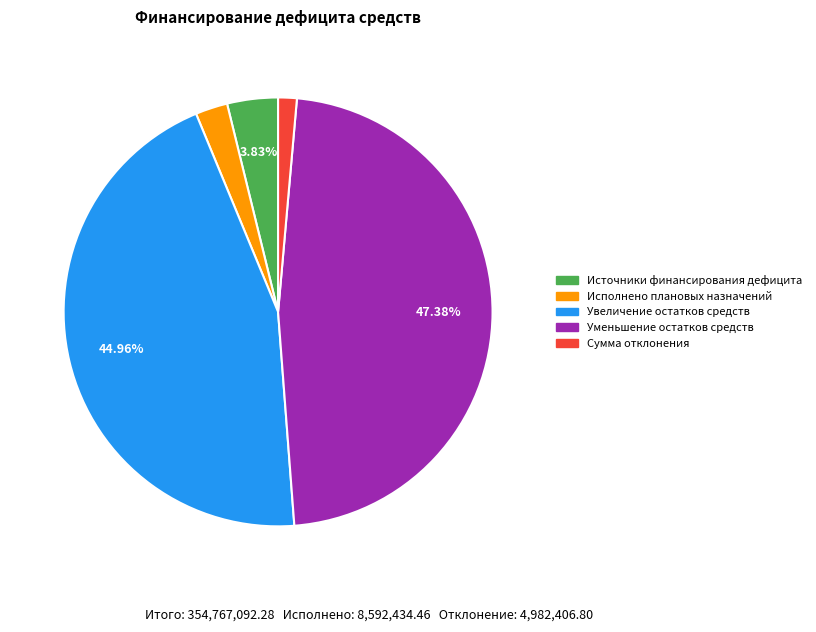

What is the largest slice in the pie chart?

Уменьшение остатков средств